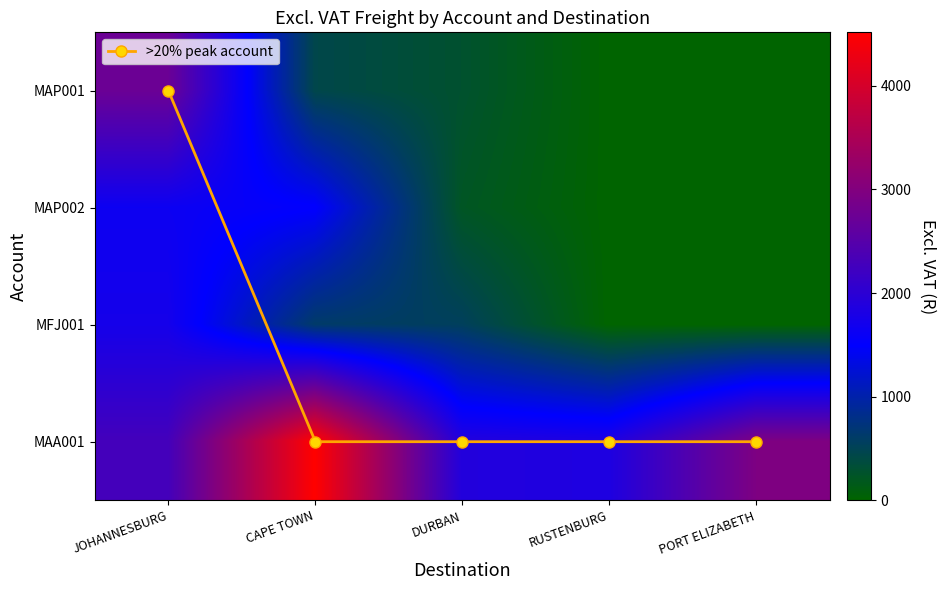

List the series in order of their peak value, lowest first.

>20% peak account, MAP002, MFJ001, MAP001, MAA001